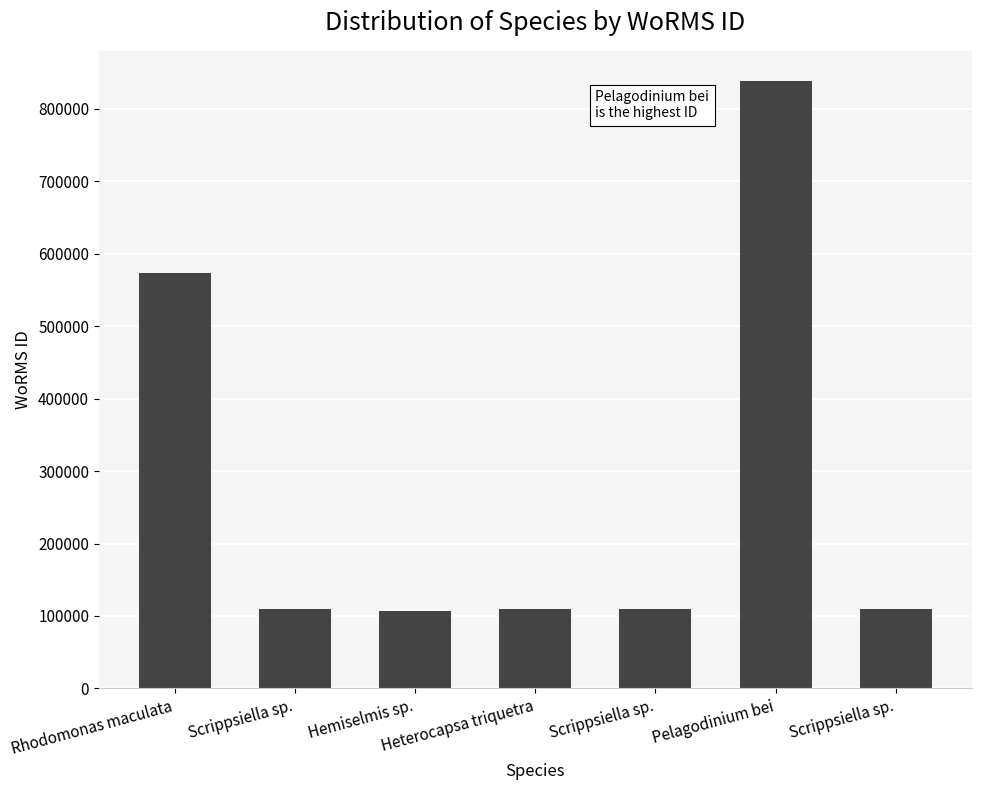

How many data points are less than 109545?

1